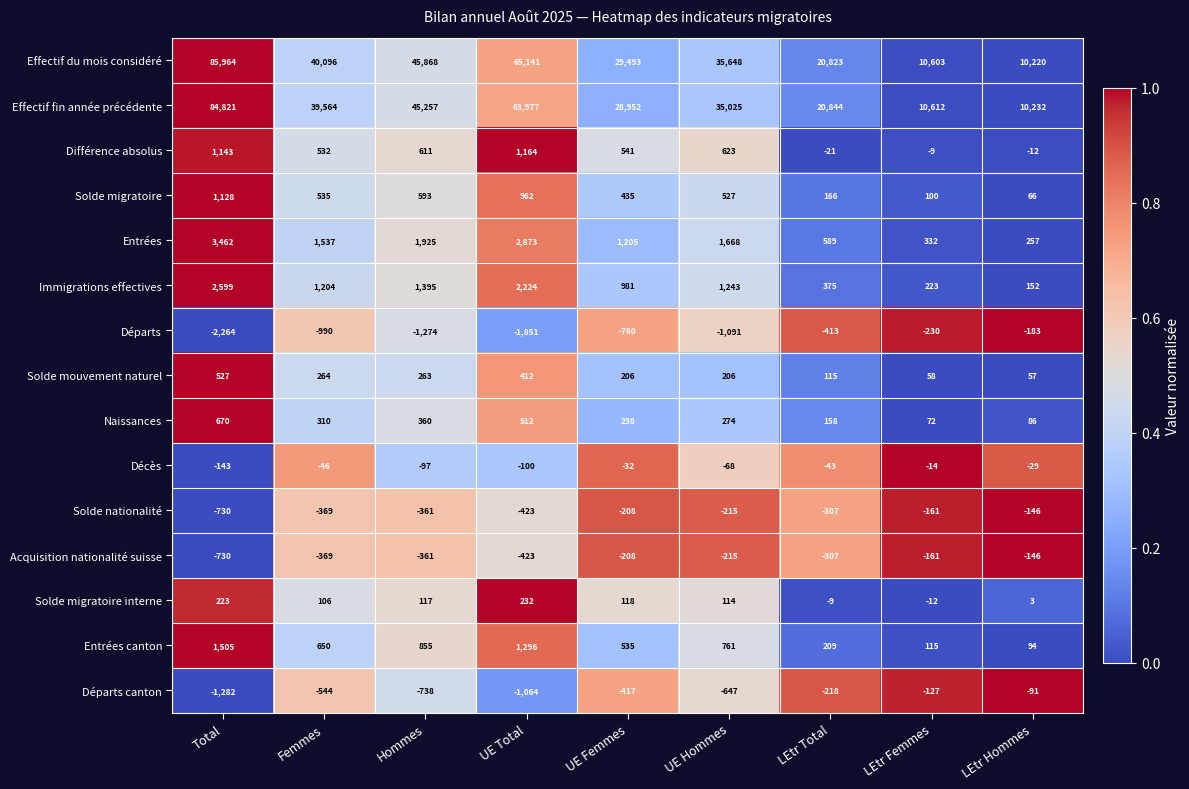

How many categories are shown in the chart?

9